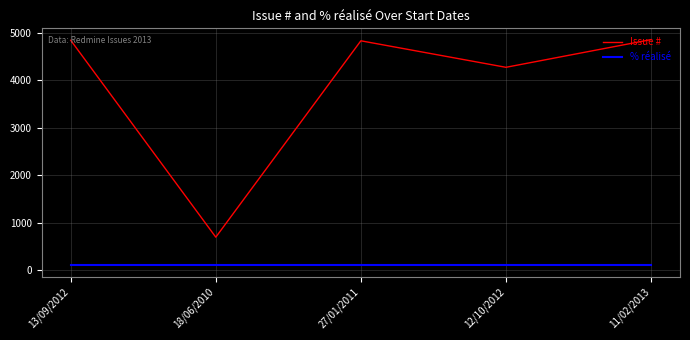

Is the value of Issue # at 13/09/2012 greater than the value of % réalisé at 11/02/2013?

Yes